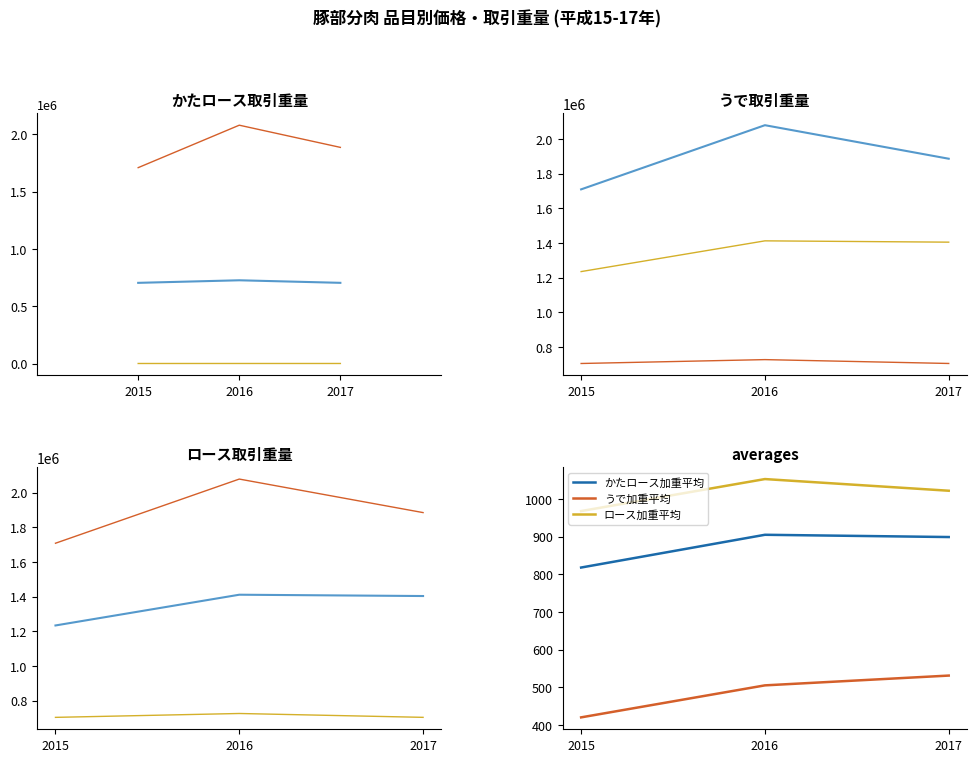

Count the number of categories in the chart.

3